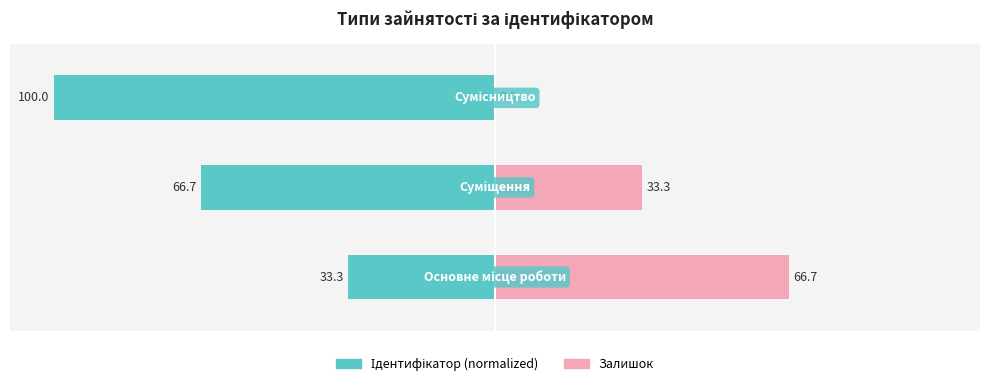

What are all the series names shown in the legend?

Ідентифікатор (normalized), Залишок